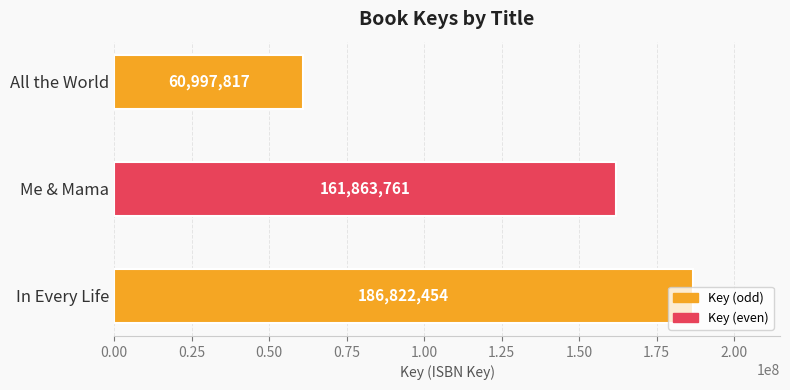

Rank the categories by value from lowest to highest.

All the World, Me & Mama, In Every Life